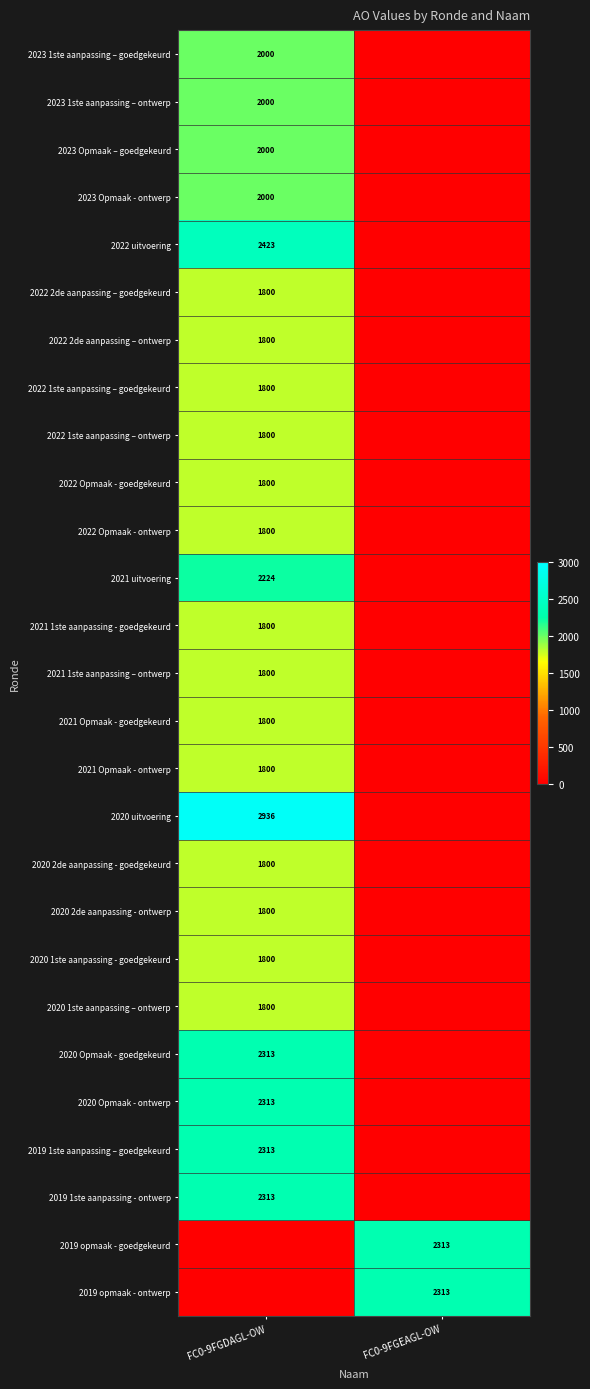

The value of 2020 2de aanpassing - ontwerp at FC0-9FGDAGL-OW is 1800. True or false?

True